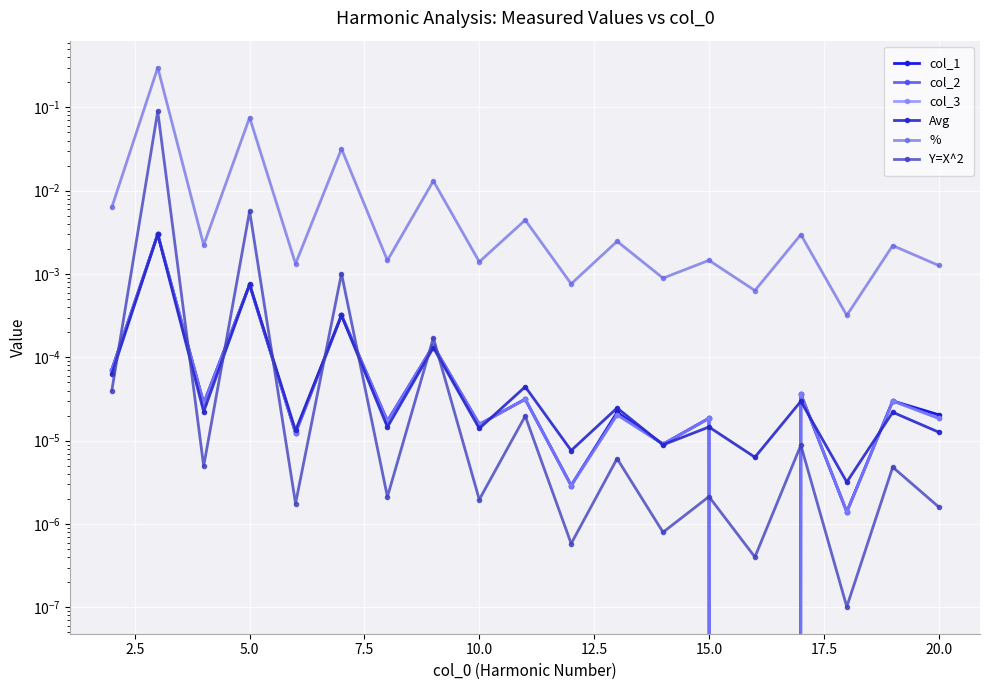

True or false: col_1 has a value of 0.0 at 17.

False